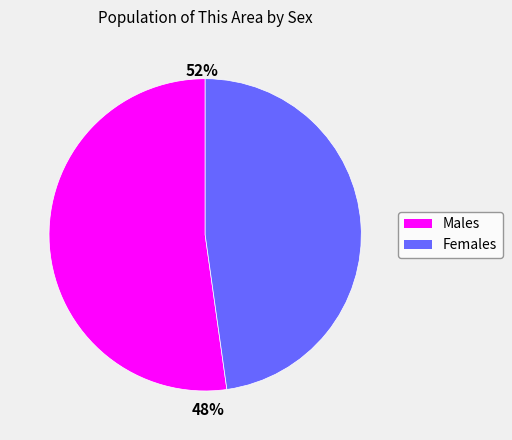

The Female slice represents 48% of the pie. True or false?

True